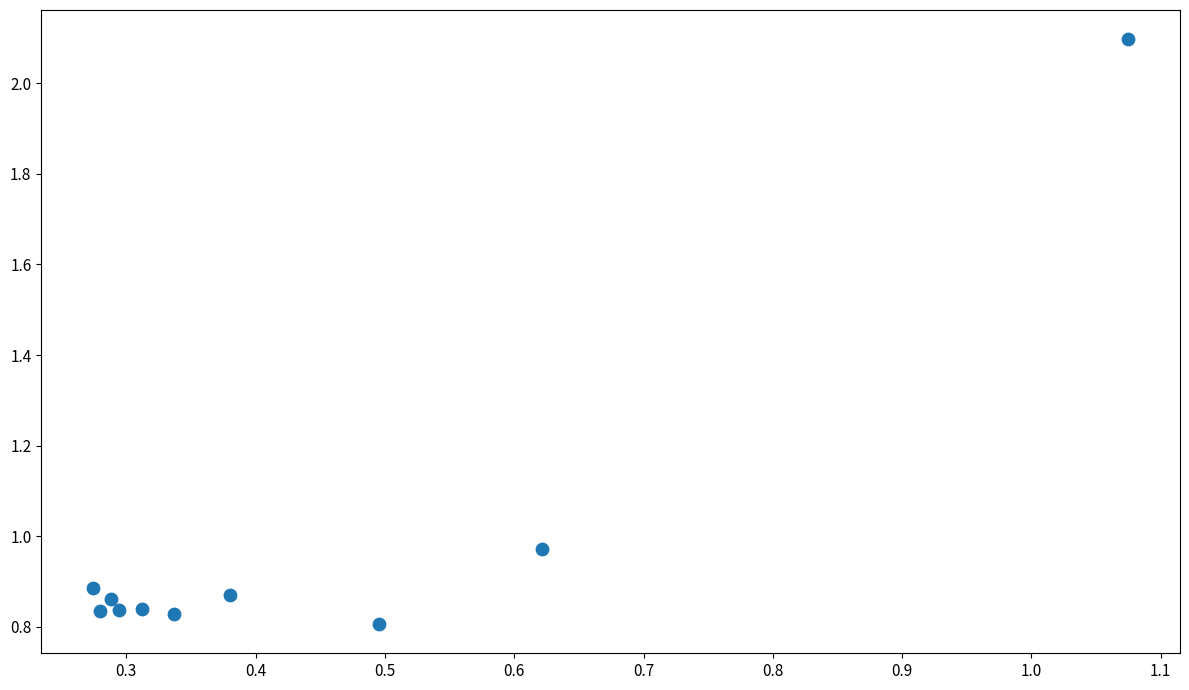

What is the range of Y values (max minus min)?

1.3